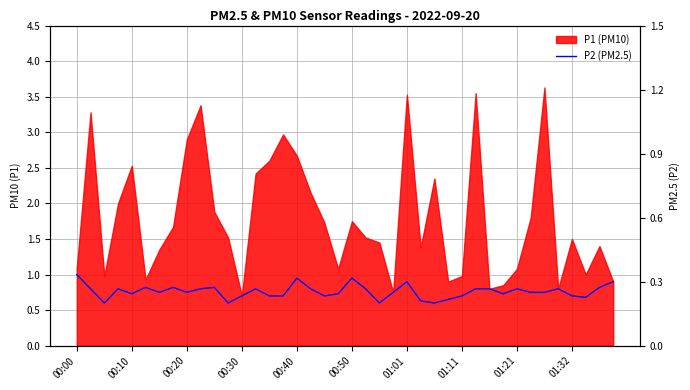

The chart shows a value of 0.7 at 15. True or false?

True